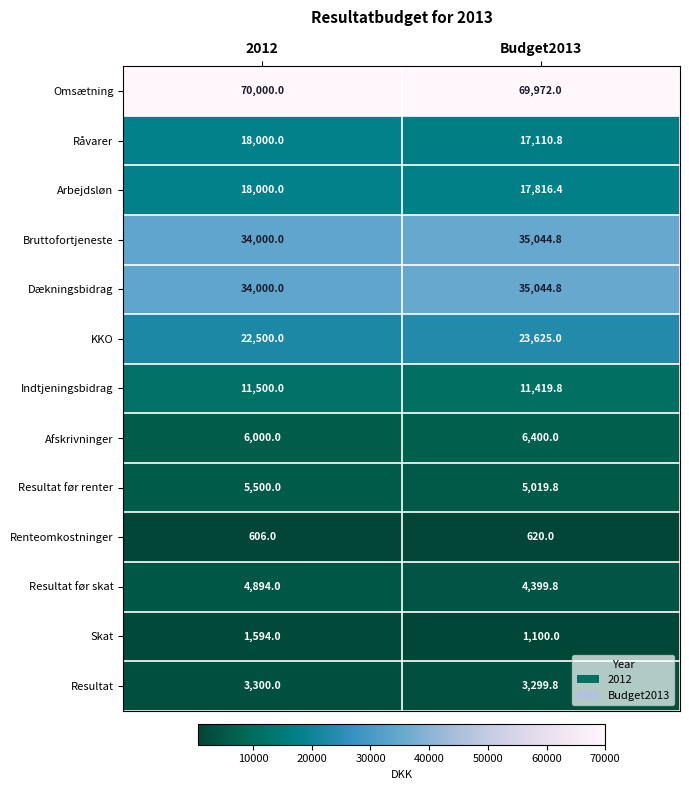

What is the difference between the Resultat før skat values at Budget2013 and 2012?

494.2